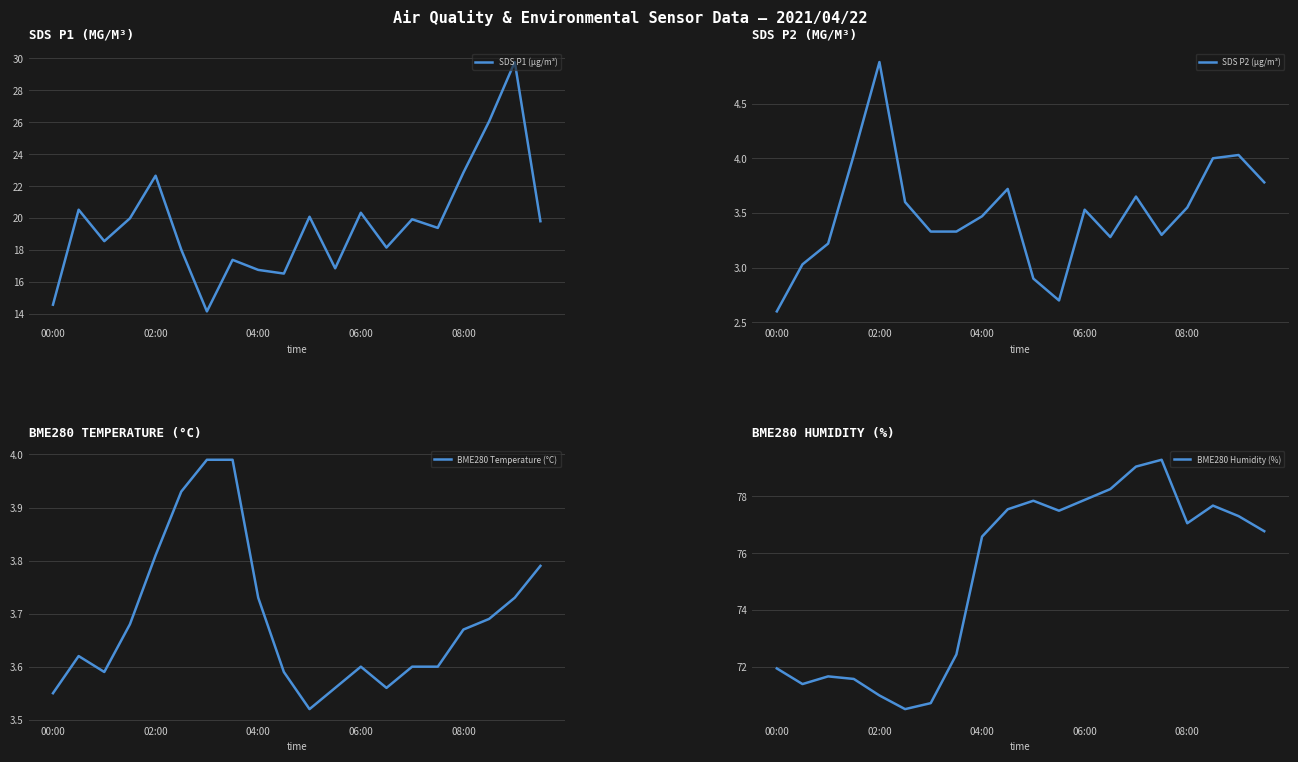

Which series has the largest total across all categories?

BME280 Humidity (%)